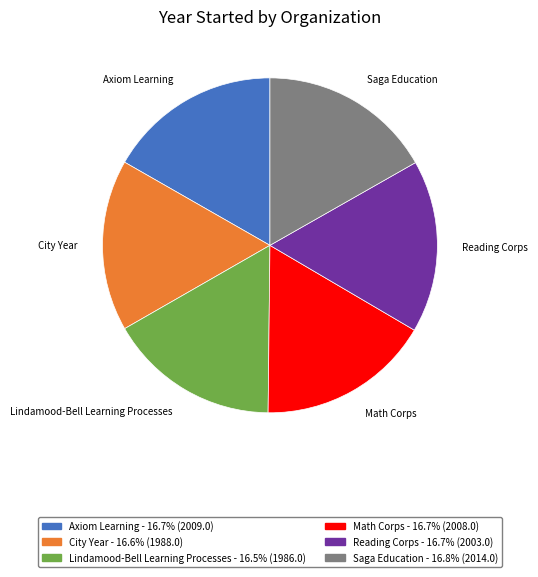

Do Lindamood-Bell Learning Processes and Reading Corps together represent more than half of the pie?

No